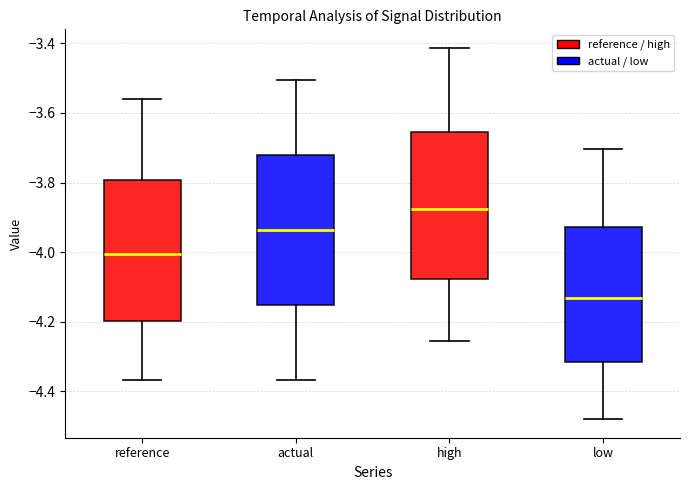

Where does the upper whisker of the box for actual end on the y-axis? The values are not printed on the chart, so give them approximately, as read against the axis.

-3.50